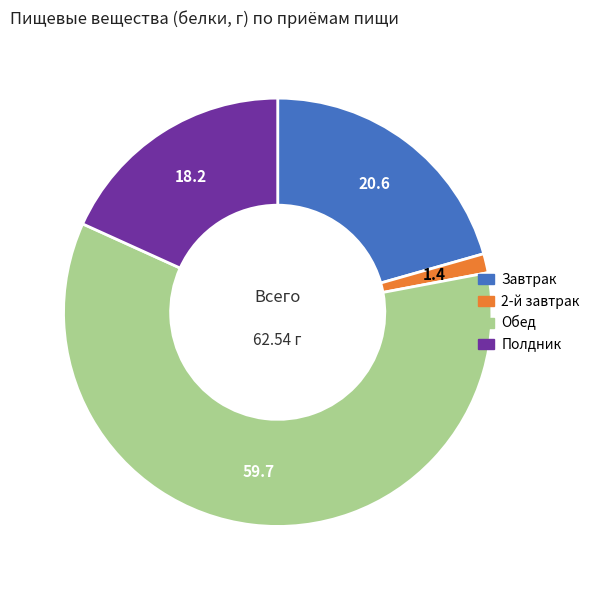

True or false: Обед accounts for 72% of the total.

False